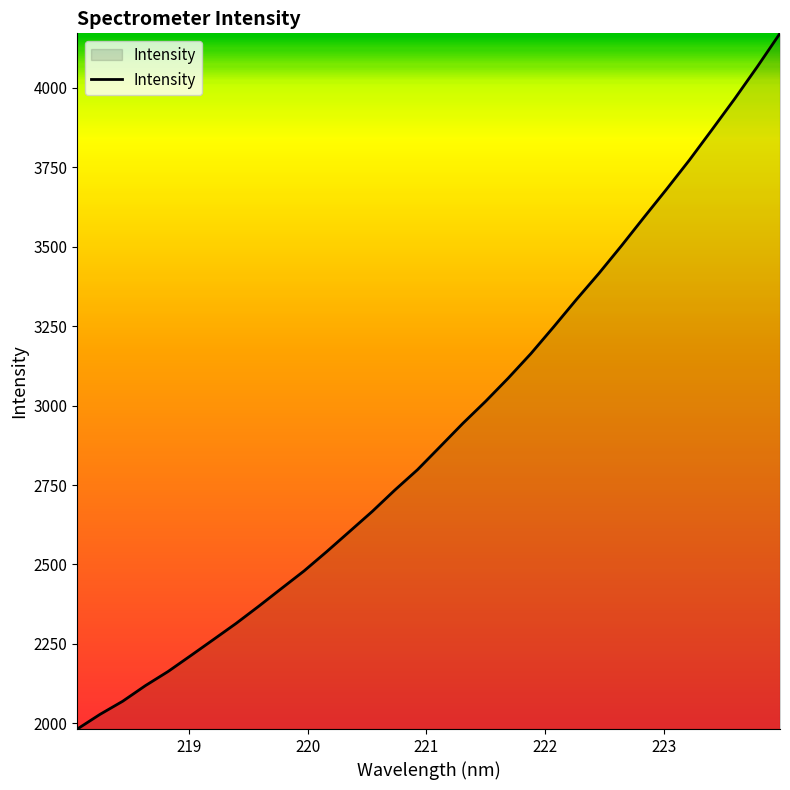

What is the smallest value displayed?

1981.9